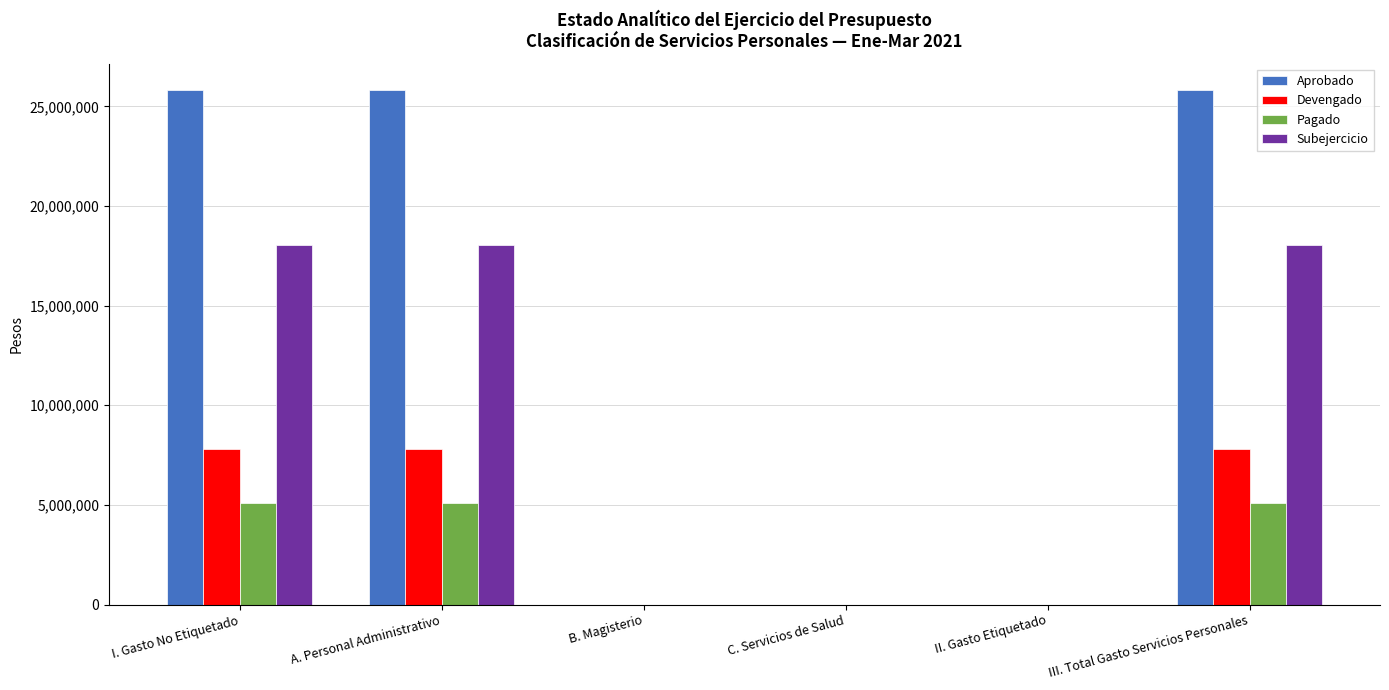

The value of Subejercicio at II. Gasto Etiquetado is -7057081. True or false?

False